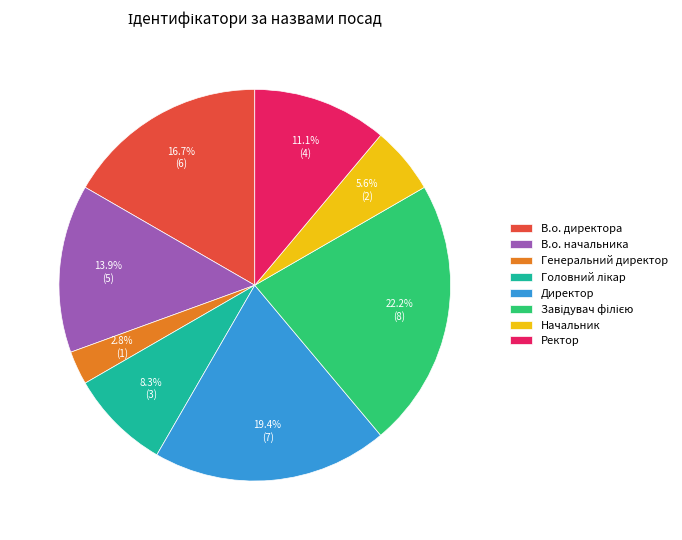

How much of the chart is everything except В.о. начальника?

86.1%